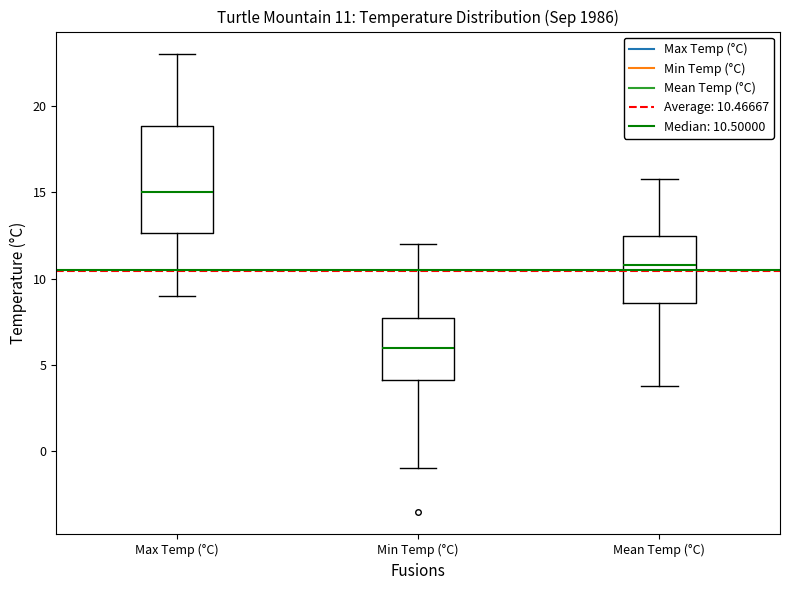

Comparing the boxes themselves (not the whiskers), which one is the tallest?

Max Temp (°C)